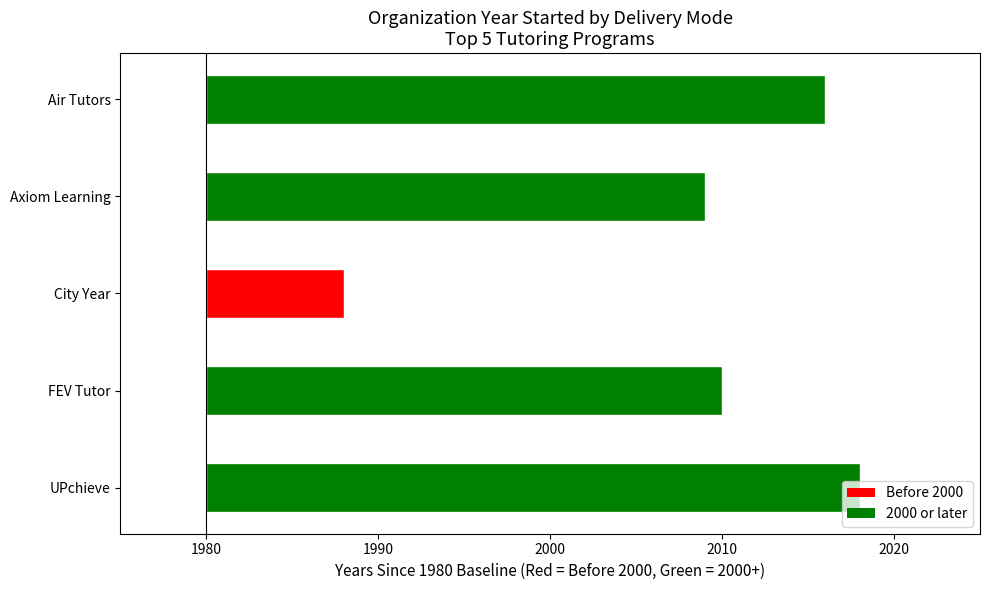

What is the smallest value displayed?

8